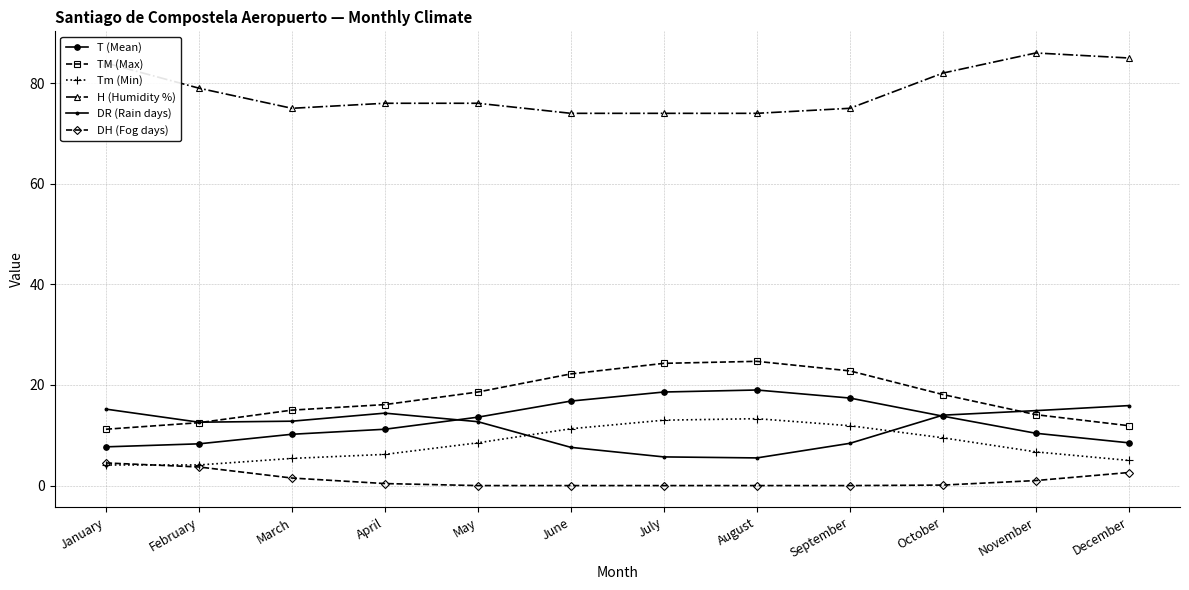

Which label corresponds to the largest value in the chart?

November